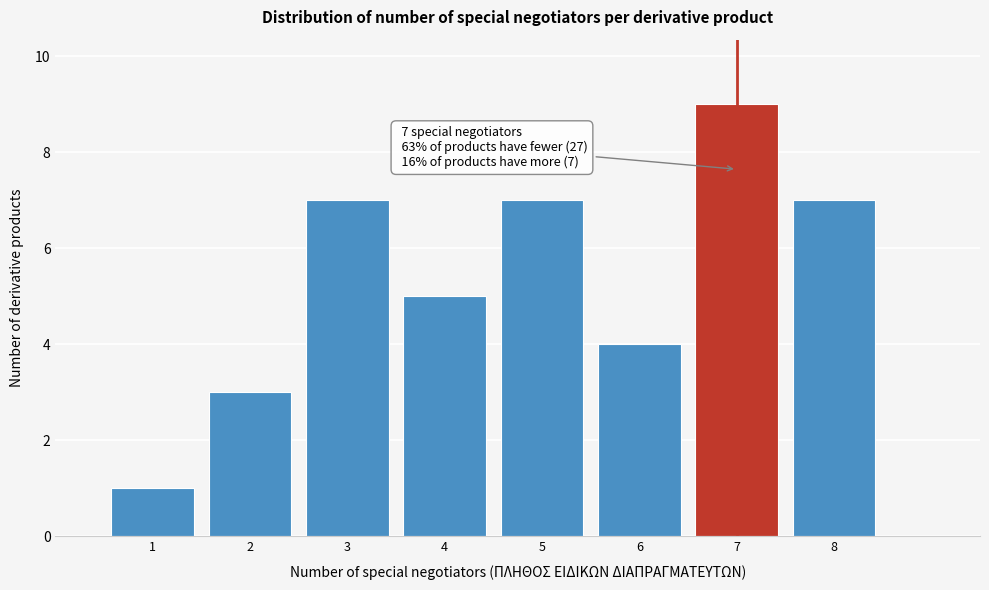

Which range on the x-axis has the tallest bar?

6.5 to 7.5